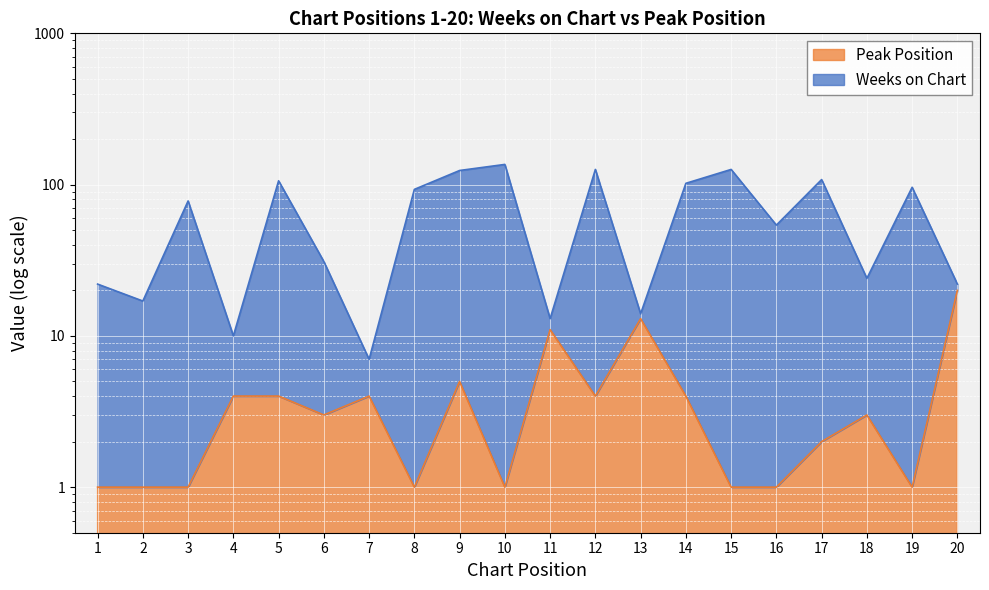

At which category does Peak Position reach its first local peak?

7